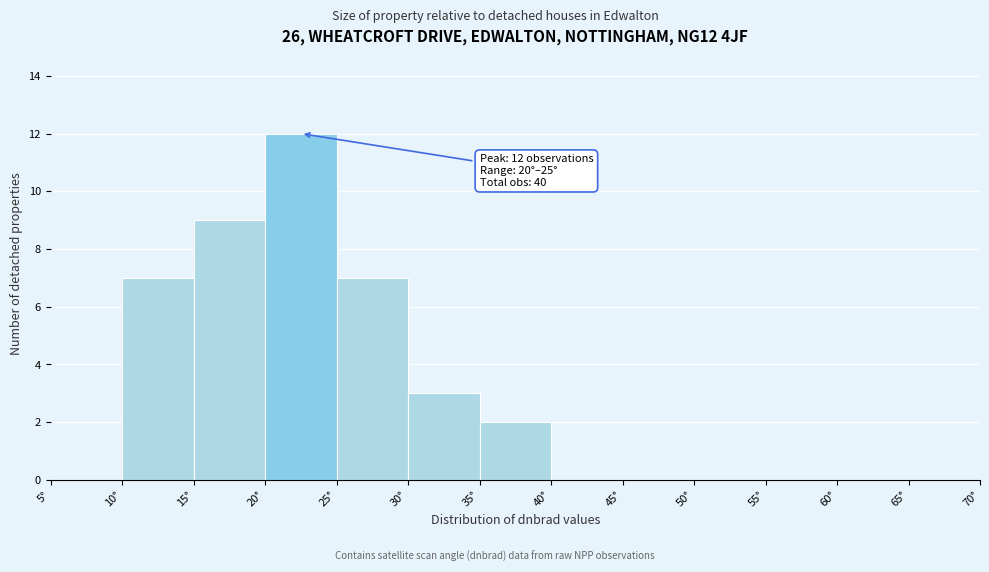

Which range on the x-axis has the tallest bar?

20 to 25